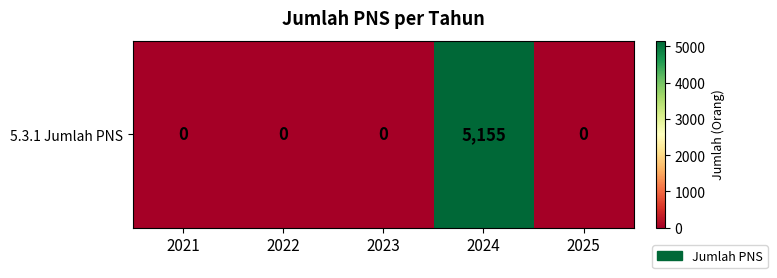

What is the greatest value displayed?

5155